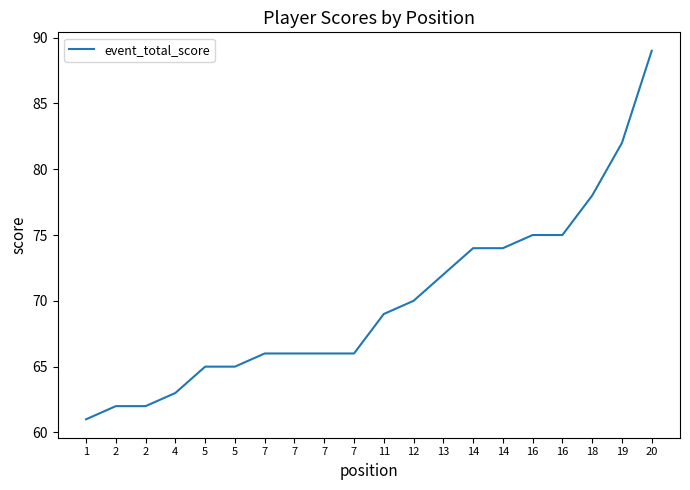

What is the average value?

70